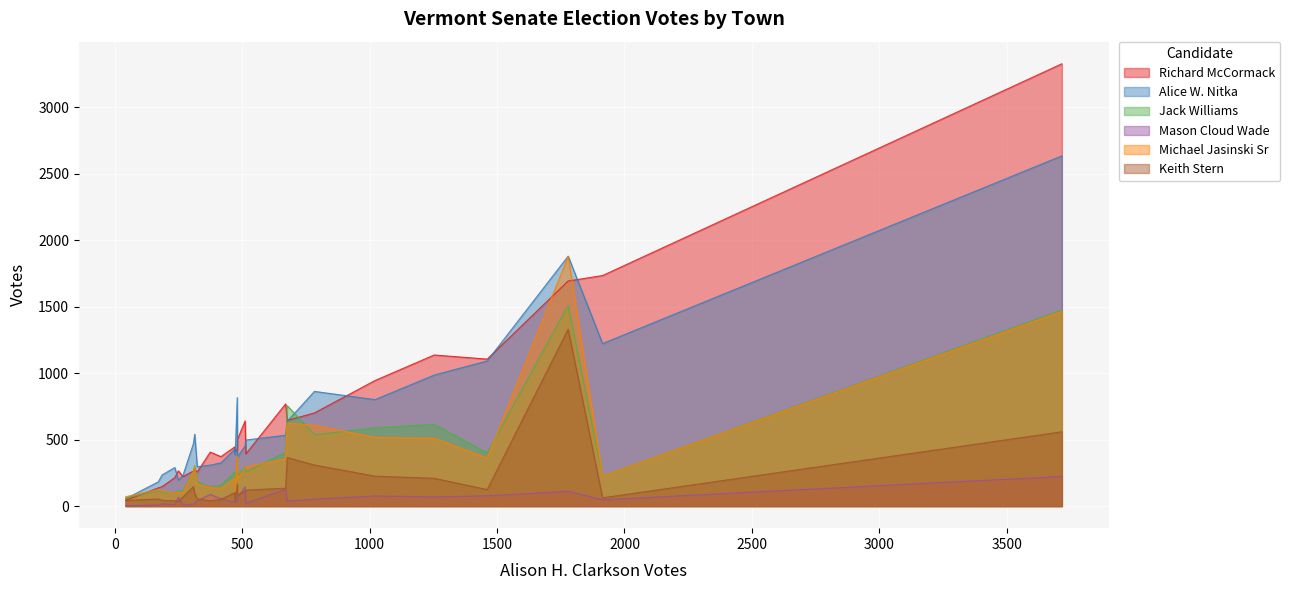

Does the chart display data point markers on the line(s)?

No